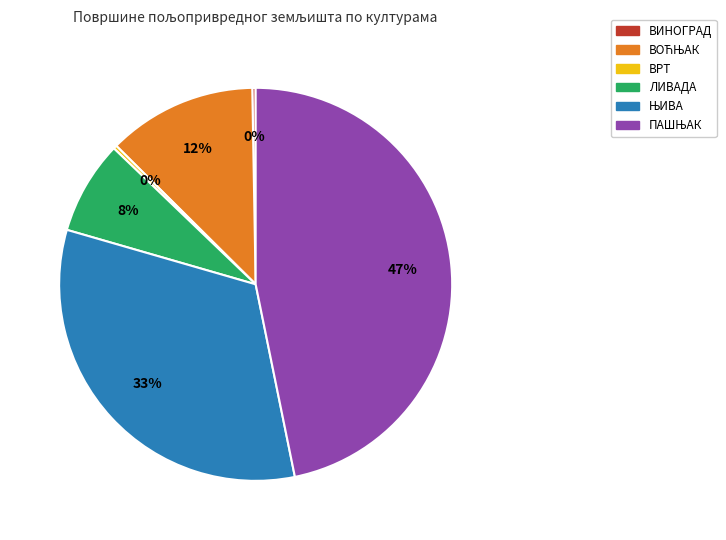

Does ЛИВАДА account for over 50% of the chart?

No